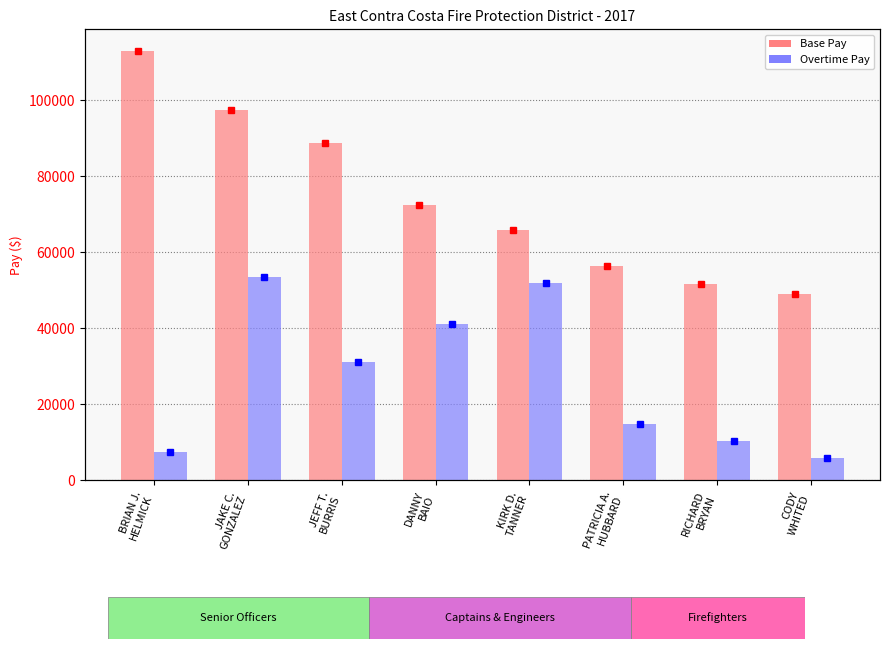

The value of Base Pay at RICHARD
BRYAN is 51606.1. True or false?

True